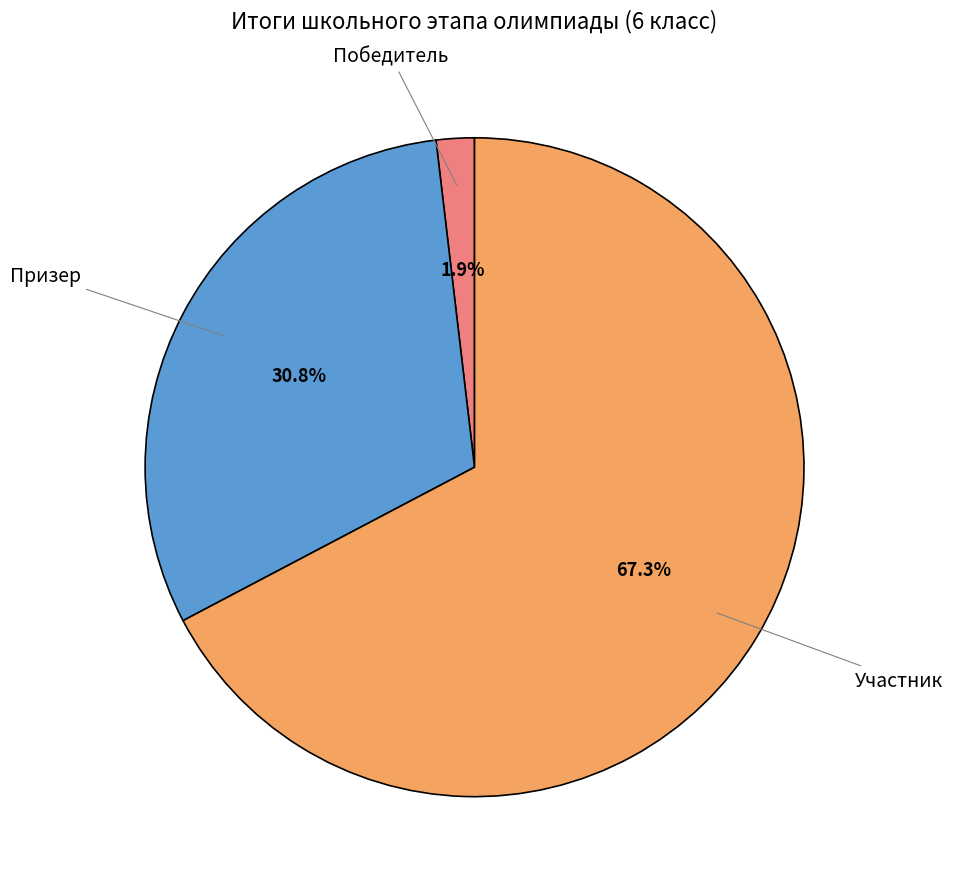

To the nearest percent, what is the average slice percentage?

33%